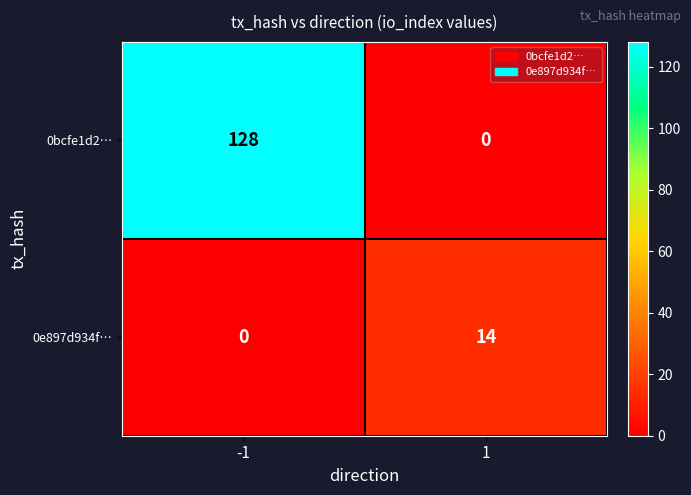

Which series has the widest spread of values?

0bcfe1d2…